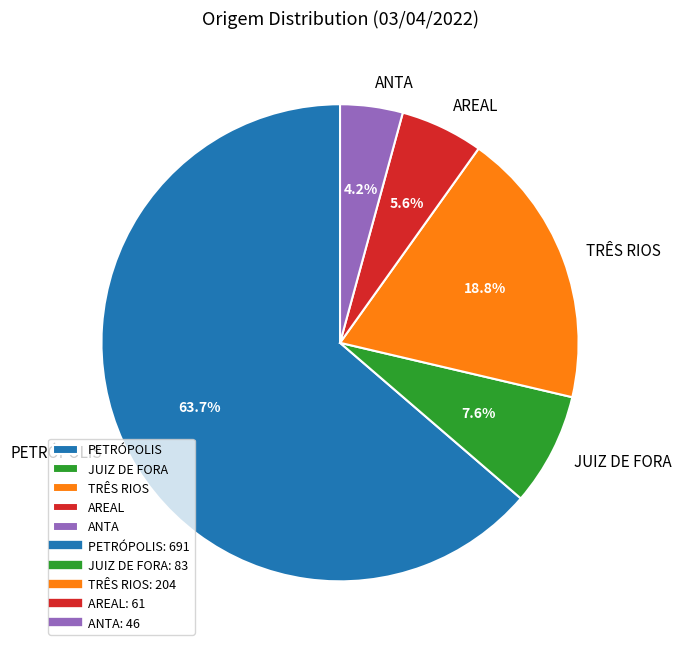

Which slice is the smallest?

ANTA